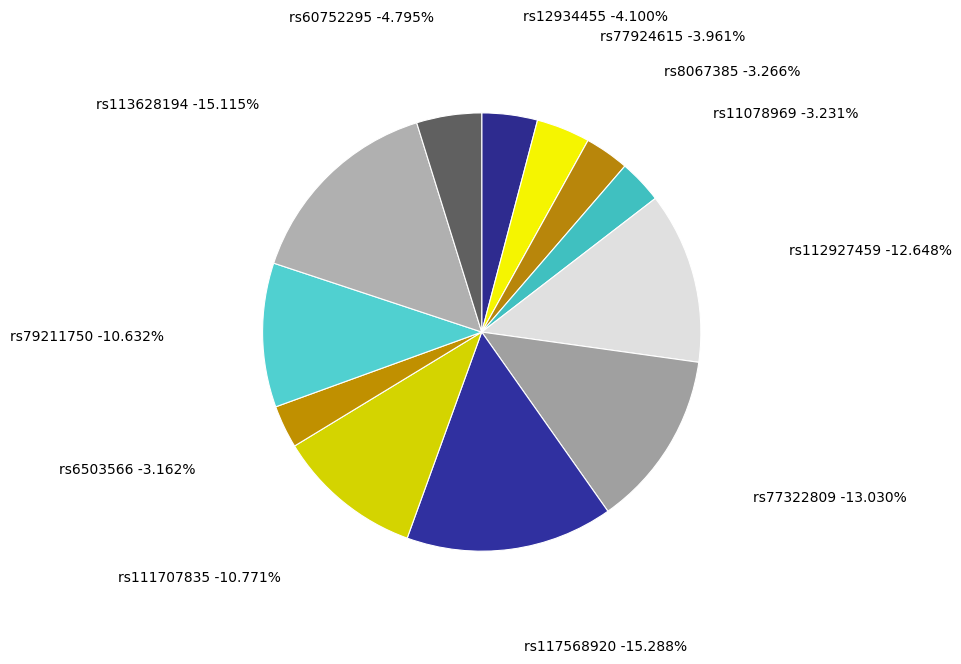

Does rs11078969 account for over 50% of the chart?

No